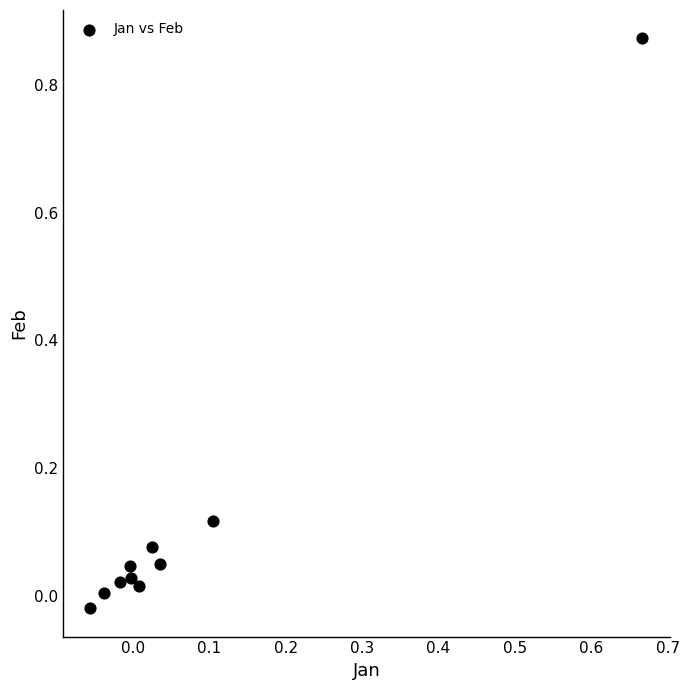

What is the range of X values (max minus min)?

0.7